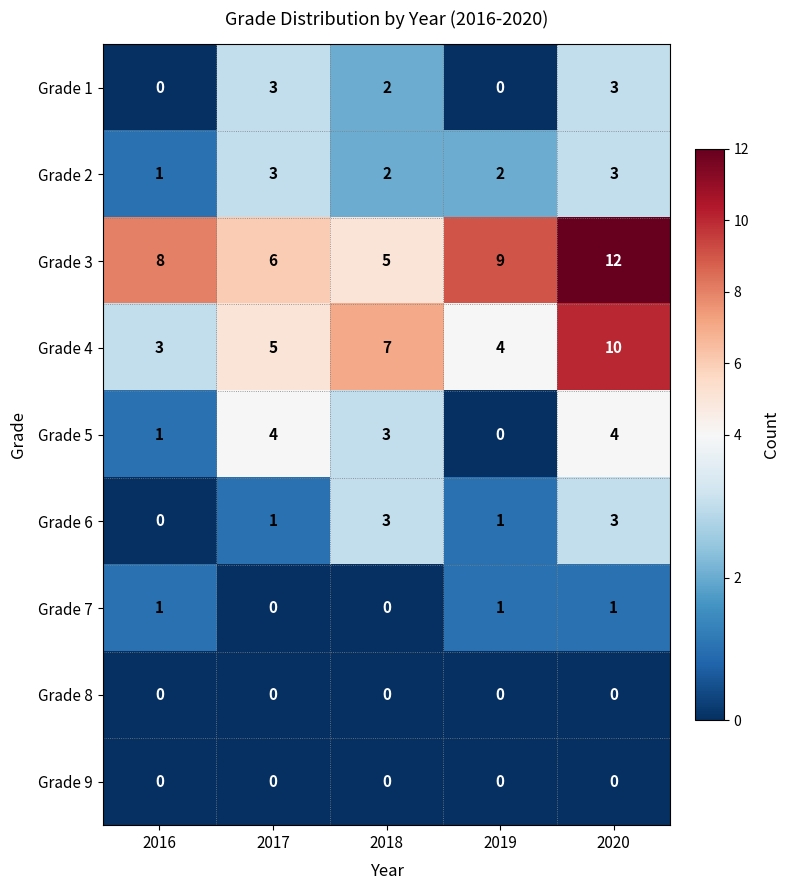

How many data points in Grade 3 are less than 8?

2